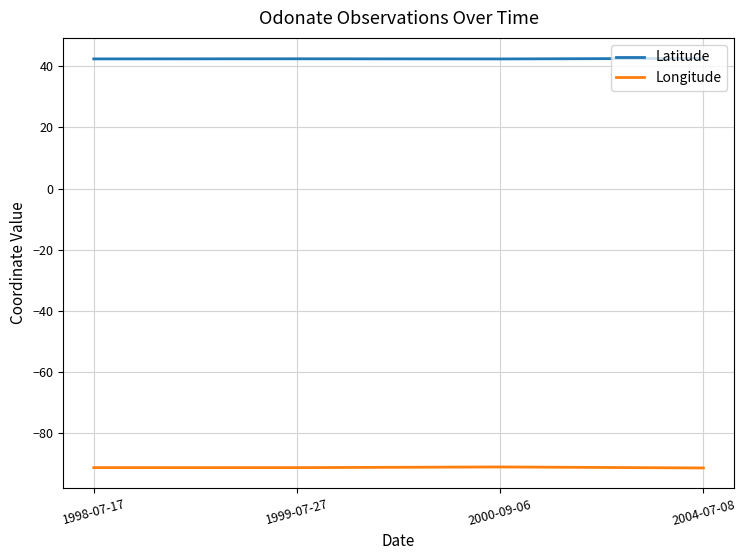

True or false: Longitude has a value of -91.2 at 2000-09-06.

True